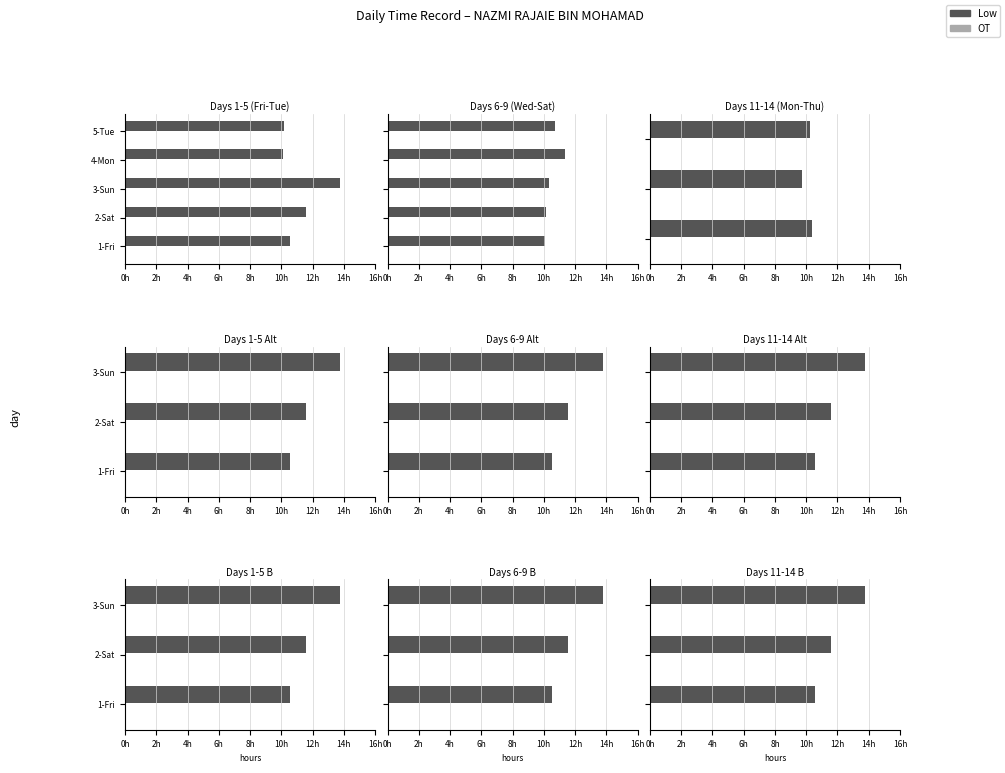

Which series has the widest spread of values?

Low